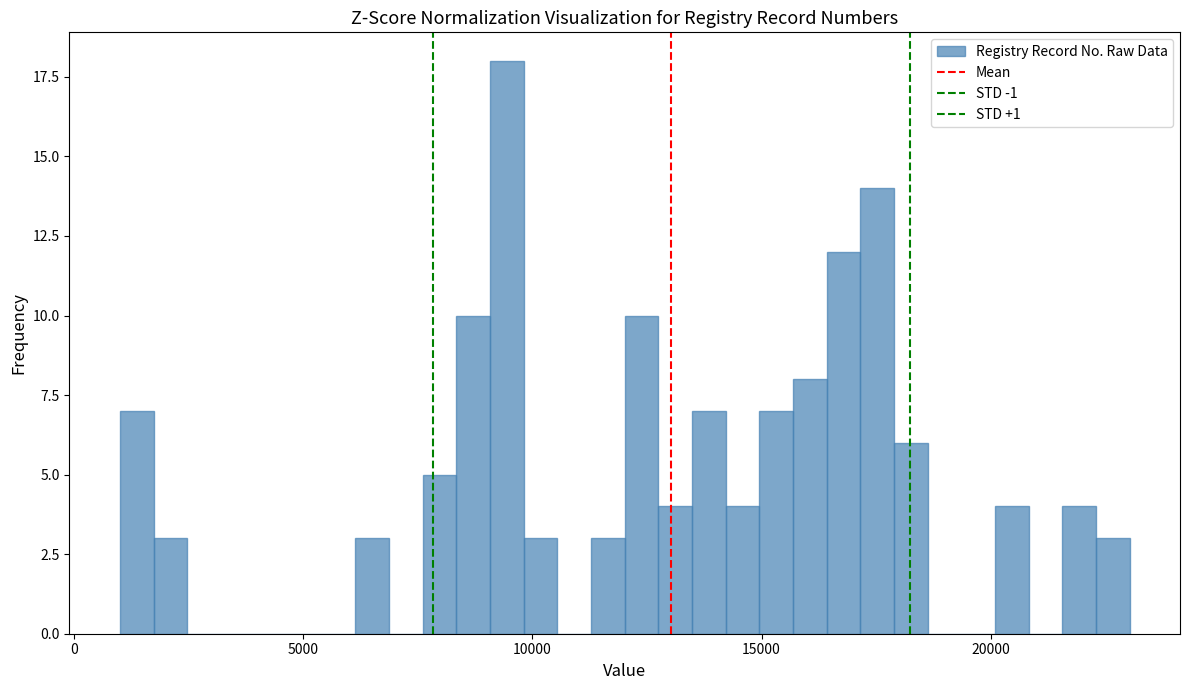

Around what value on the x-axis is the tallest bar? Give the approximate position of its centre, as read against the axis.

9500